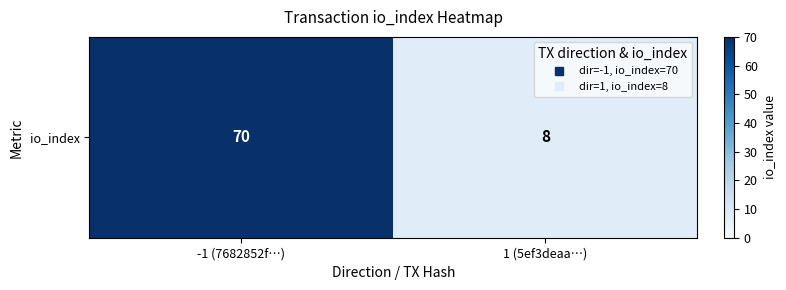

What is the greatest value displayed?

70